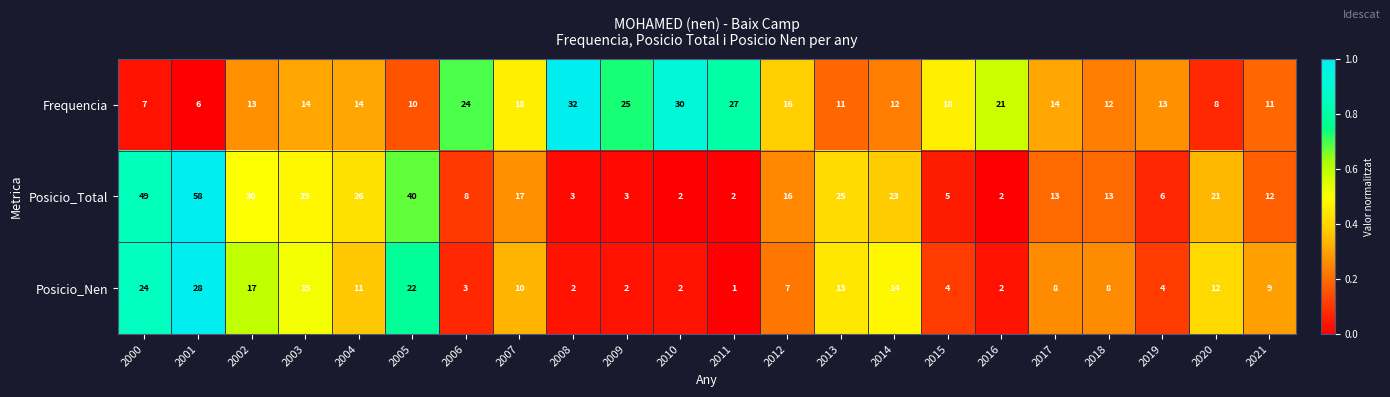

List the series in order of their peak value, lowest first.

Posicio_Nen, Frequencia, Posicio_Total